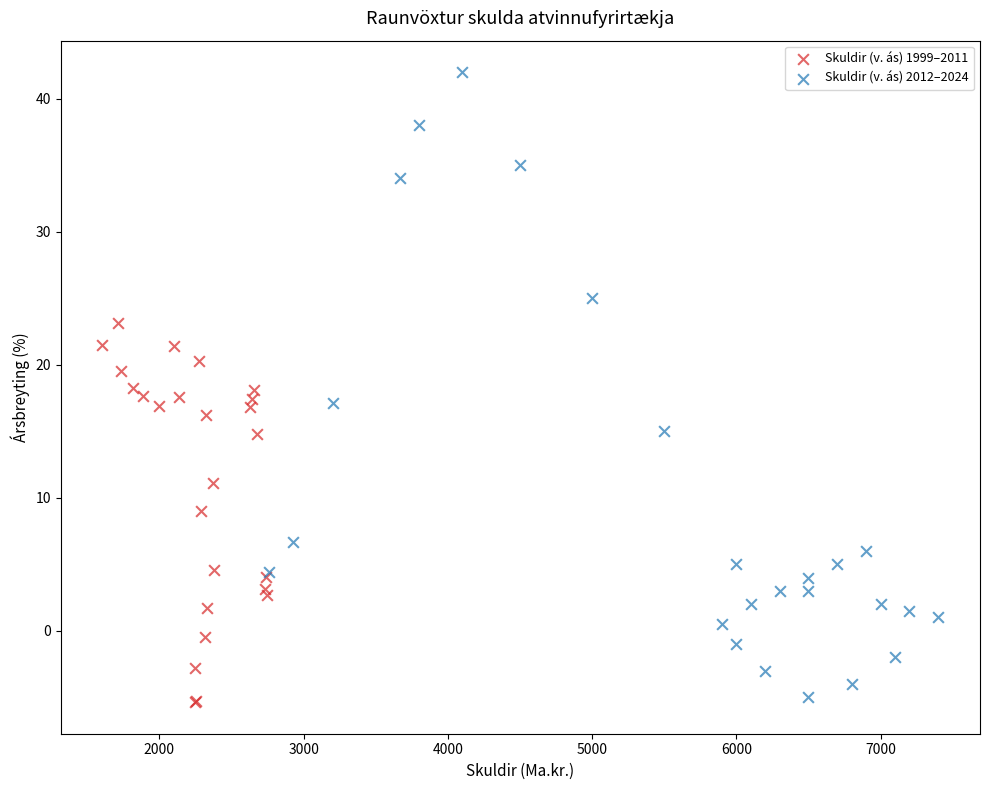

Which series has the widest spread of Y values?

Skuldir (v. ás) 2012–2024